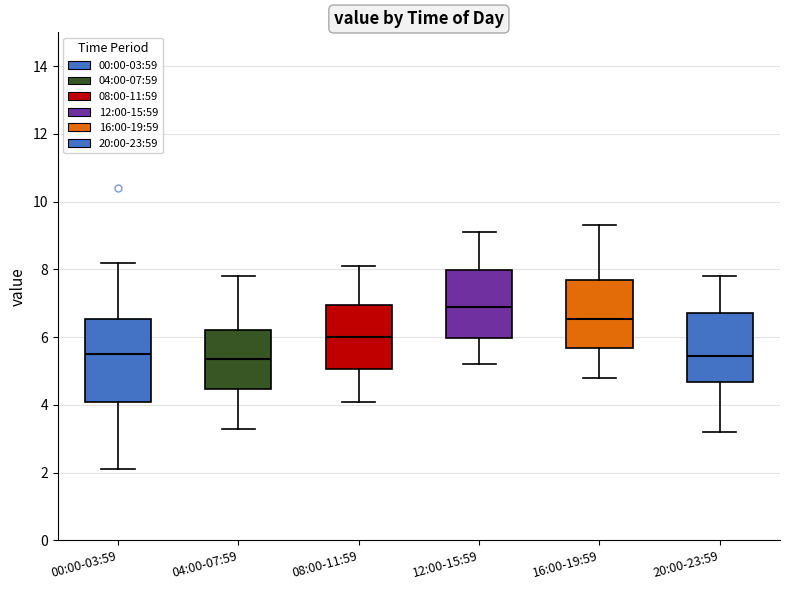

Reading left to right, read every box against the y-axis: the position of its median line, the range the box covers, and the ends of its whiskers. The values are not printed on the chart, so give them approximately, as read against the axis.

00:00-03:59: median 5.6, box 4.2 to 6.6, whiskers 2.2 to 8.2
04:00-07:59: median 5.4, box 4.4 to 6.2, whiskers 3.4 to 7.8
08:00-11:59: median 6.0, box 5.0 to 7.0, whiskers 4.2 to 8.2
12:00-15:59: median 7.0, box 6.0 to 8.0, whiskers 5.2 to 9.2
16:00-19:59: median 6.6, box 5.6 to 7.6, whiskers 4.8 to 9.4
20:00-23:59: median 5.4, box 4.6 to 6.8, whiskers 3.2 to 7.8